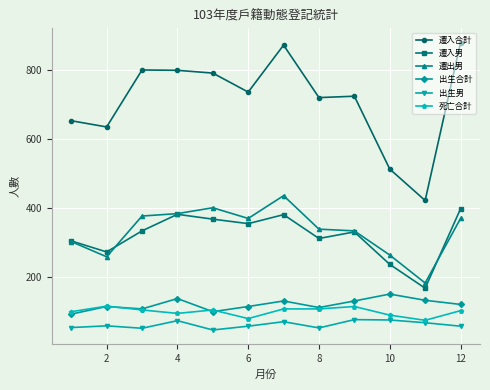

True or false: 遷入合計 has more than 1 points higher than both neighbors.

True